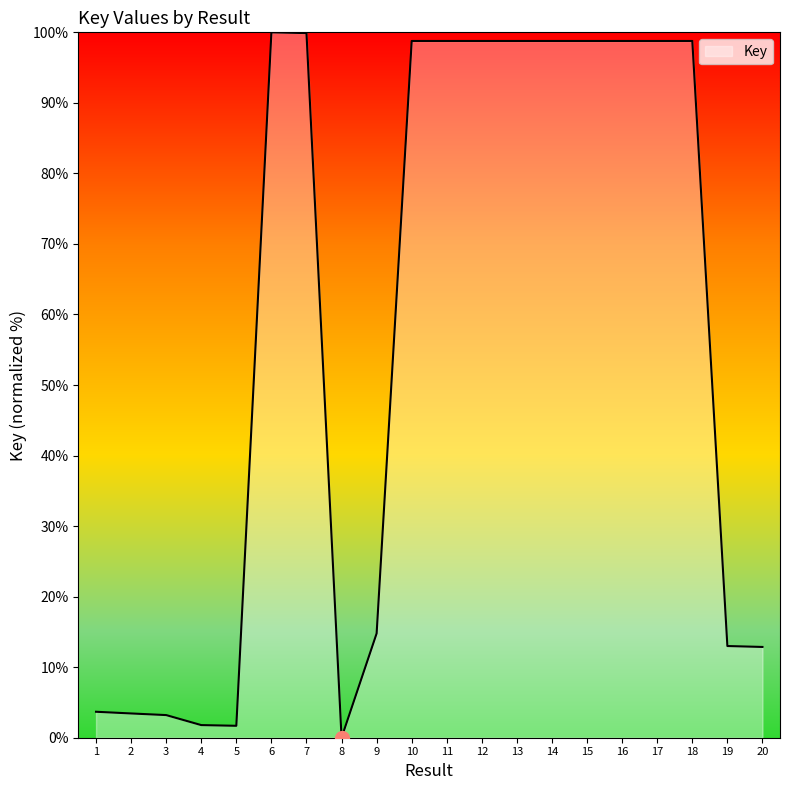

Is it true that the value at 14 is 21.6?

False